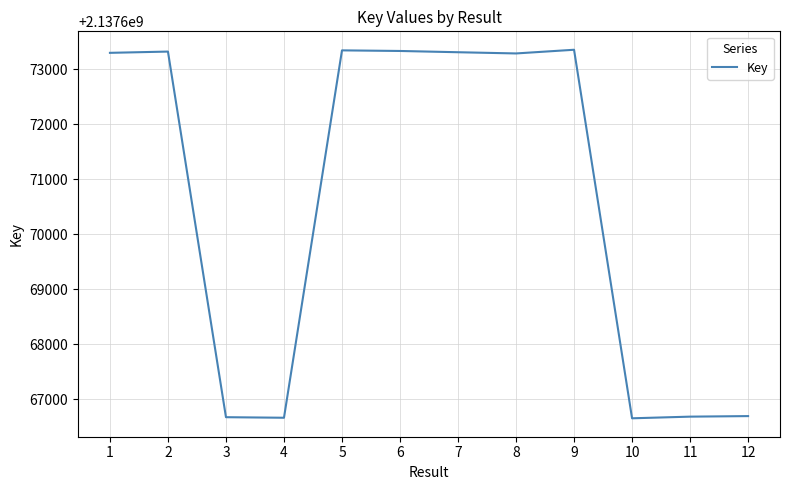

What is the ratio of the value at 12 to the value at 4?

1.0